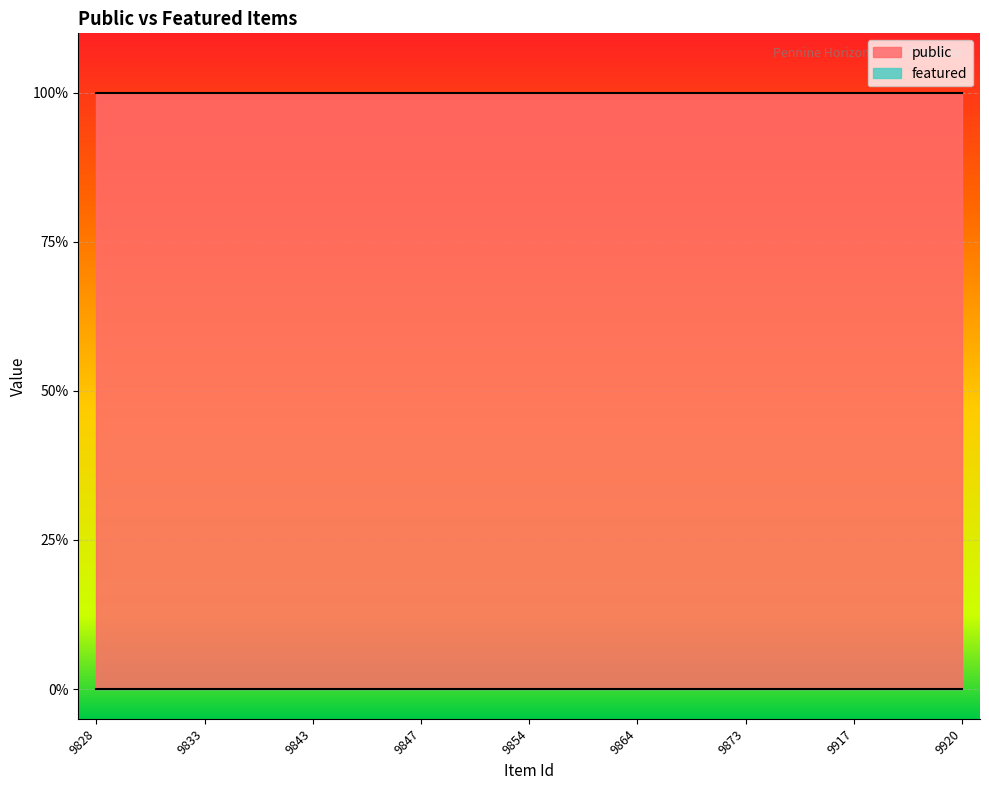

At which category is the sum across all series the highest?

9828